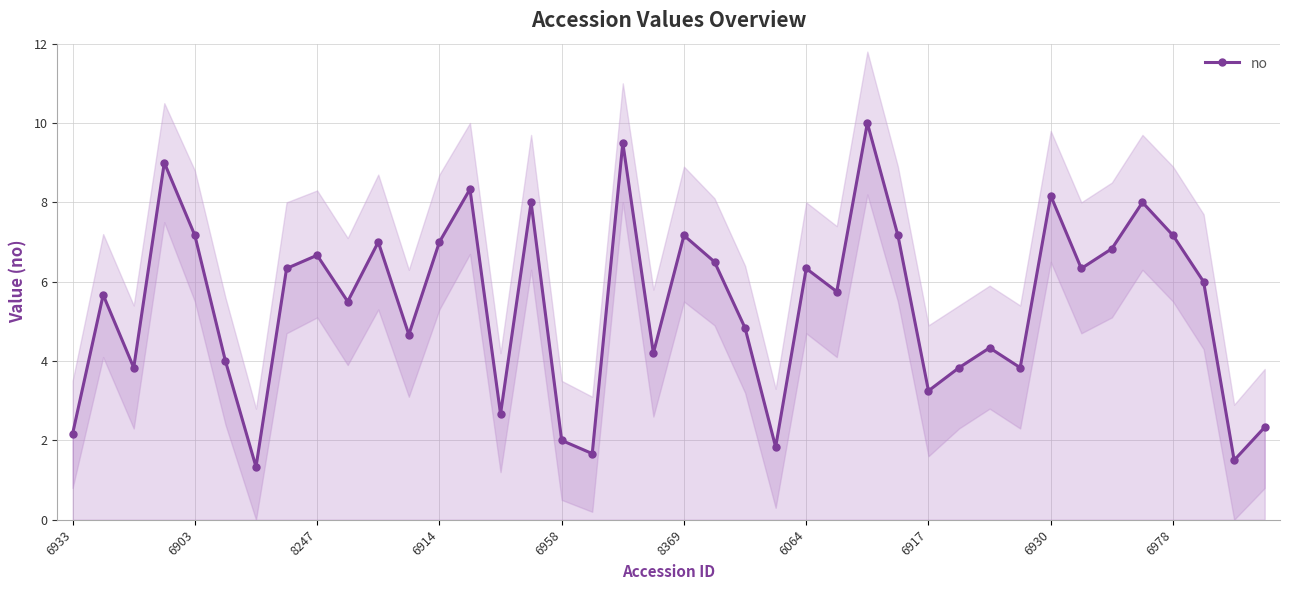

What is the smallest value displayed?

1.3